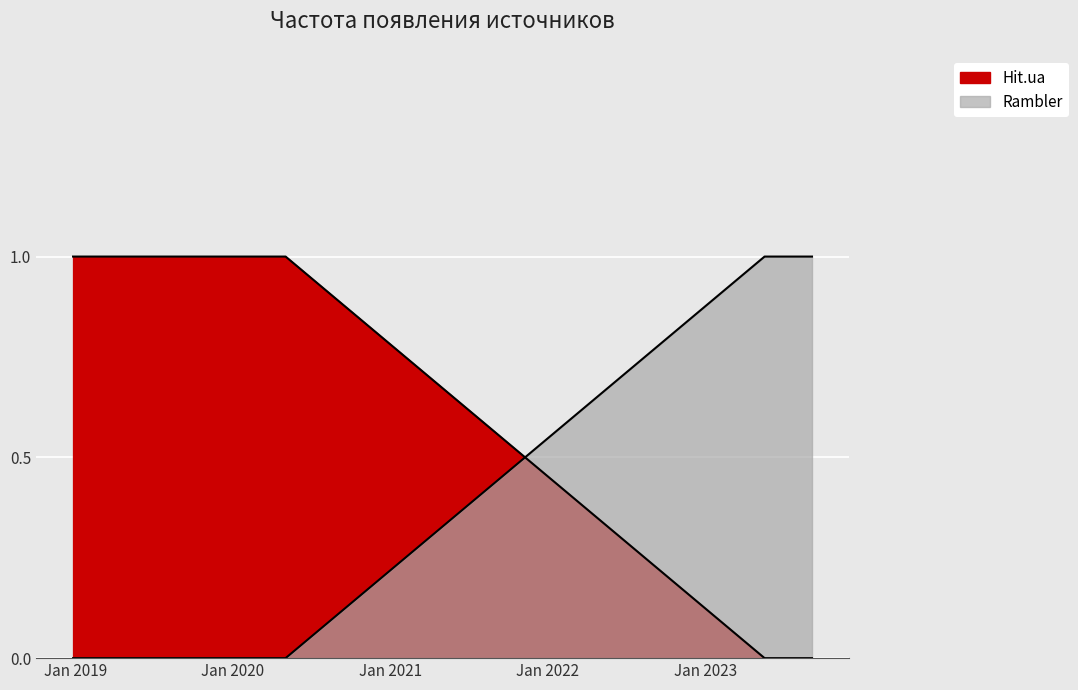

What is the maximum value shown in the chart?

1